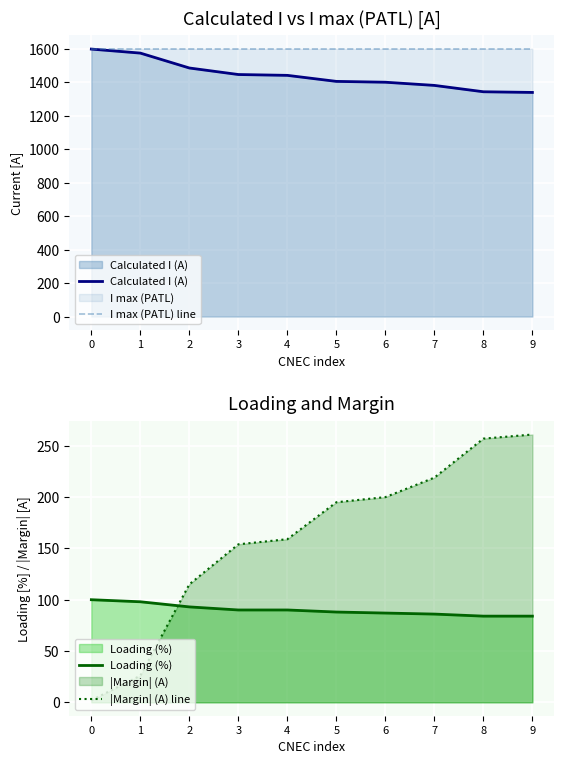

Reading left to right, extract all data points from this chart.

Calculated I (A): 0=1598	1=1574	2=1485	3=1446	4=1441	5=1405	6=1400	7=1381	8=1343	9=1339
I max (PATL) line: 0=1600	1=1600	2=1600	3=1600	4=1600	5=1600	6=1600	7=1600	8=1600	9=1600
Loading (%): 0=100	1=98	2=93	3=90	4=90	5=88	6=87	7=86	8=84	9=84
|Margin| (A) line: 0=2	1=26	2=115	3=154	4=159	5=195	6=200	7=219	8=257	9=261